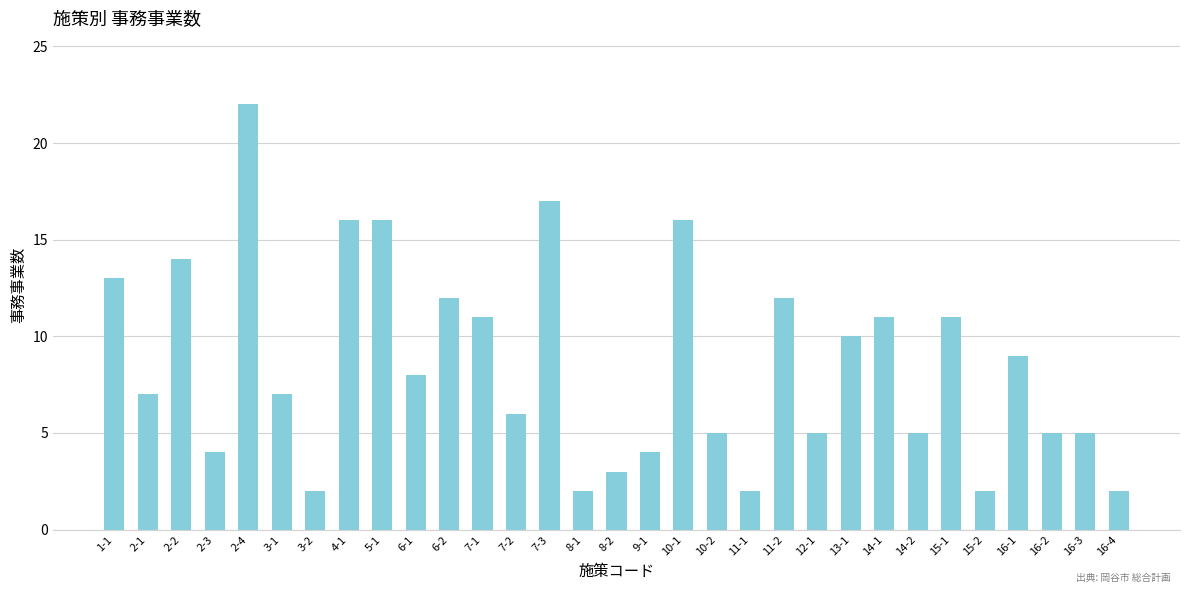

What is the value of the 4th bar from the left?

4